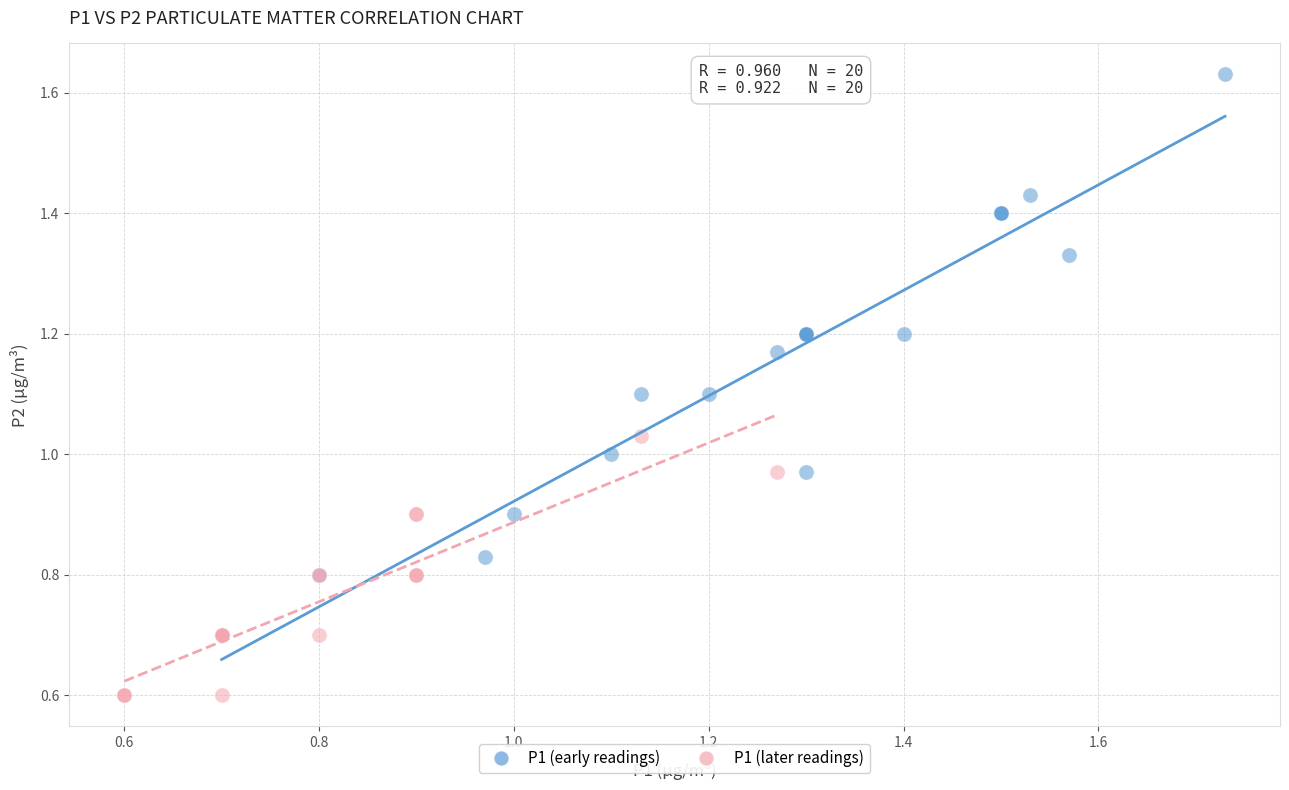

Which series has the largest Y range (max minus min)?

P1 (early readings)